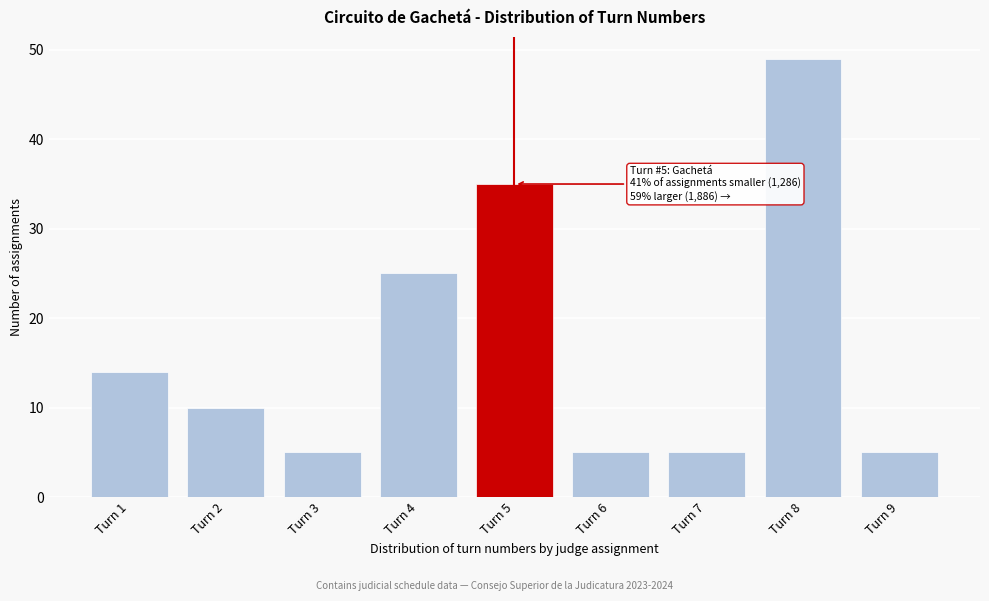

Reading left to right, list all the values displayed in this chart.

Turn 1=14	Turn 2=10	Turn 3=5	Turn 4=25	Turn 5=35	Turn 6=5	Turn 7=5	Turn 8=49	Turn 9=5